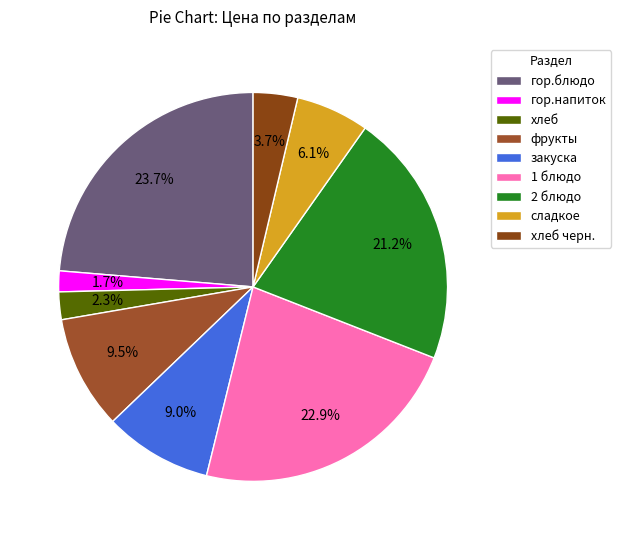

What is the largest slice in the pie chart?

гор.блюдо